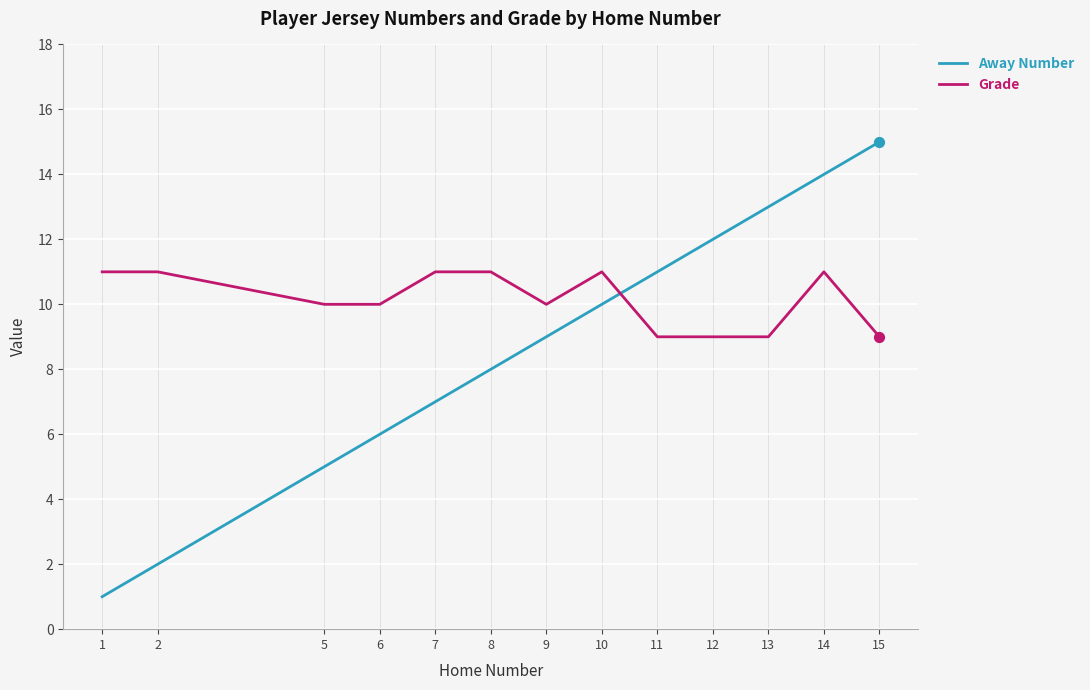

Which series has the largest total across all categories?

Grade